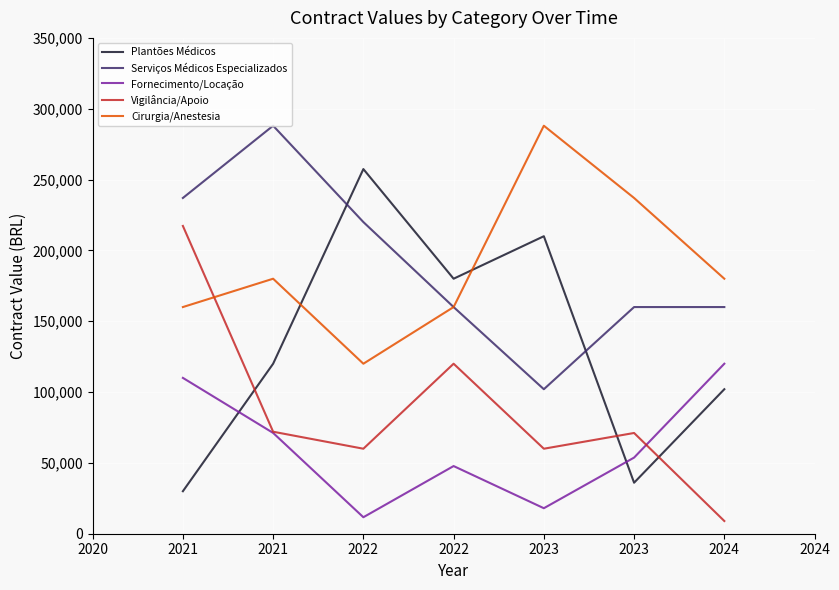

Does the chart display data point markers on the line(s)?

No